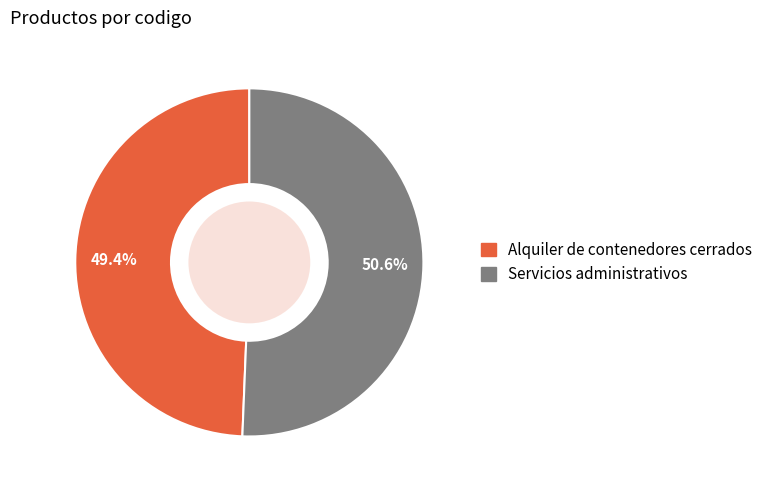

Approximately how many times larger is the value at Servicios administrativos compared to Alquiler de contenedores cerrados?

1.0